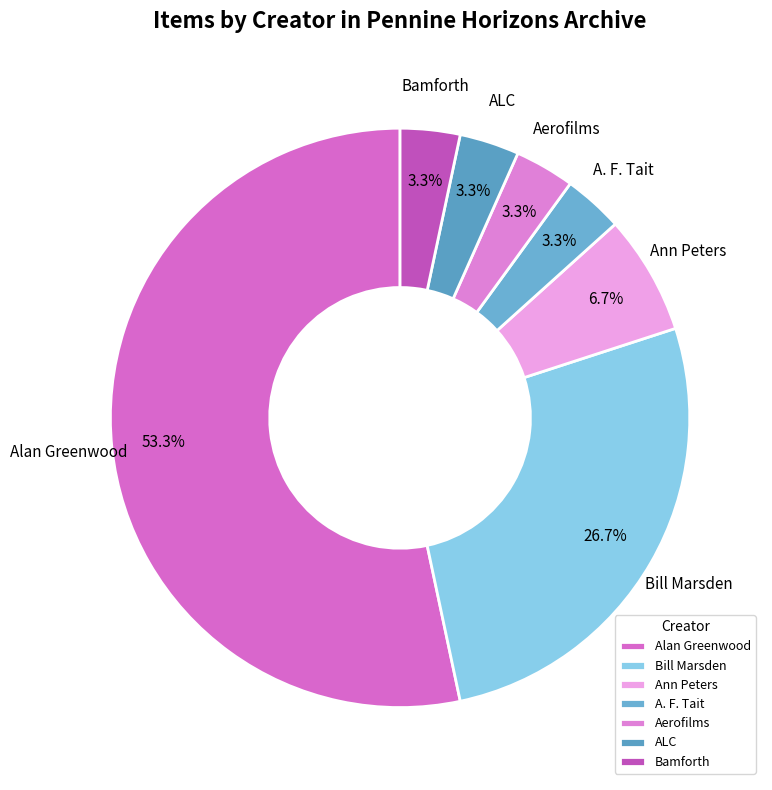

To the nearest percent, what percentage of the pie is Ann Peters?

7%